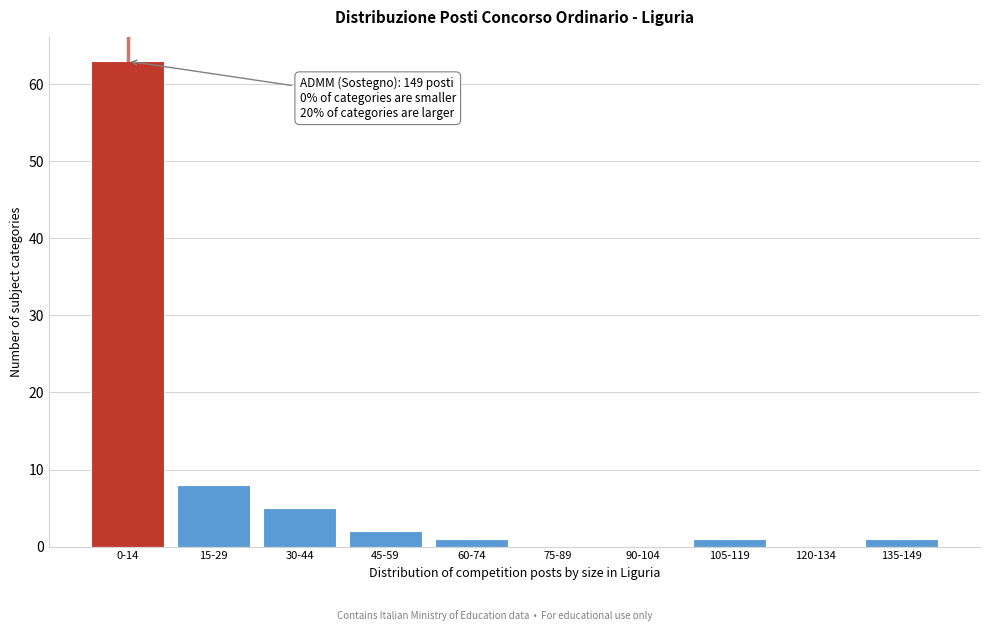

Reading right to left, extract all data points from this chart.

135-149=1	120-134=0	105-119=1	90-104=0	75-89=0	60-74=1	45-59=2	30-44=5	15-29=8	0-14=63